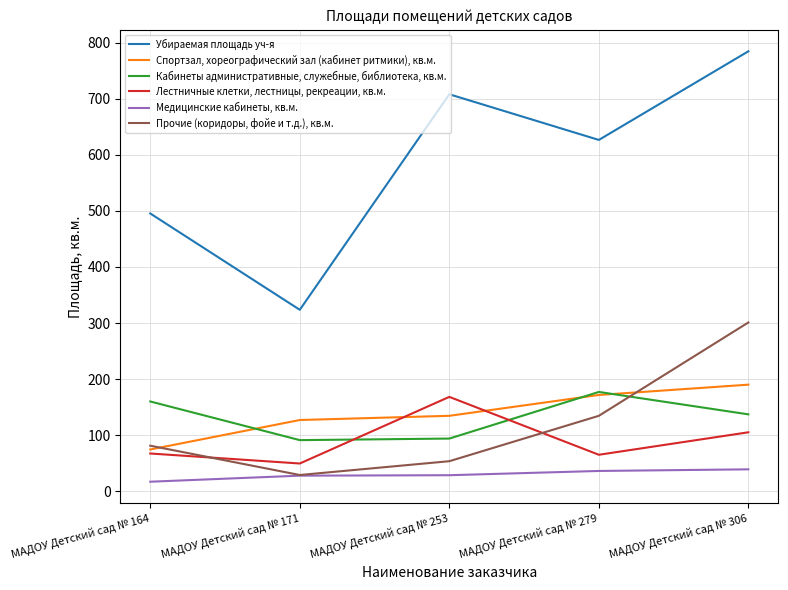

Which series has the largest range (max minus min)?

Убираемая площадь уч-я